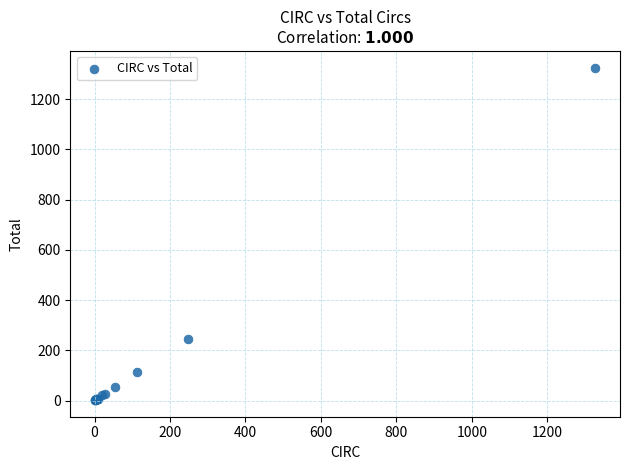

What Y value in the scatter plot is closest to 664?

247